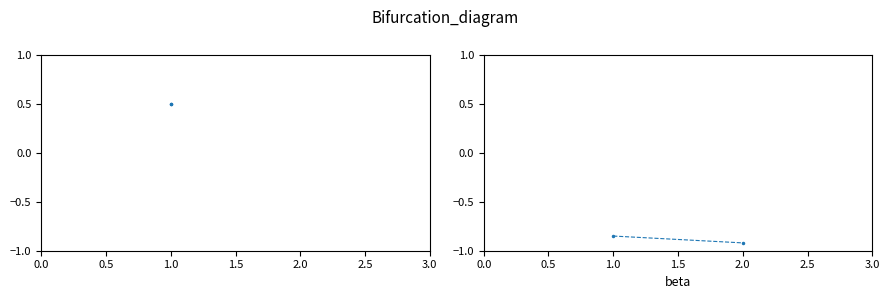

The value at 0.5 is -0.2. True or false?

False